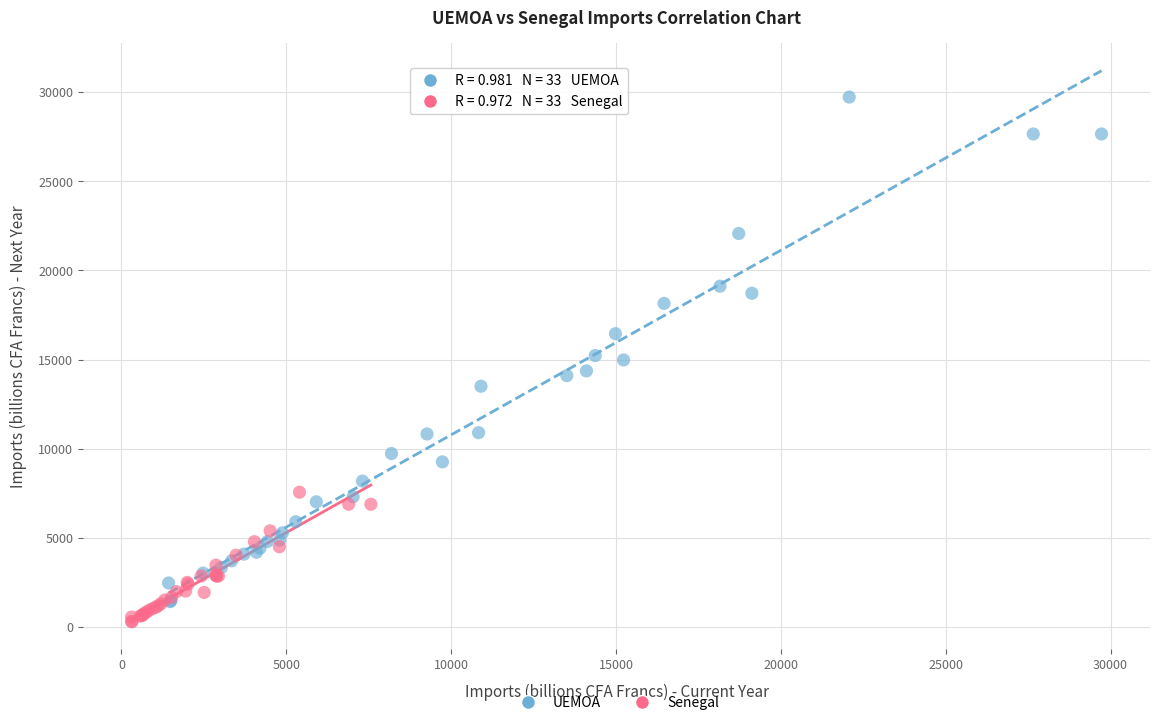

Which series contains the highest Y value?

UEMOA